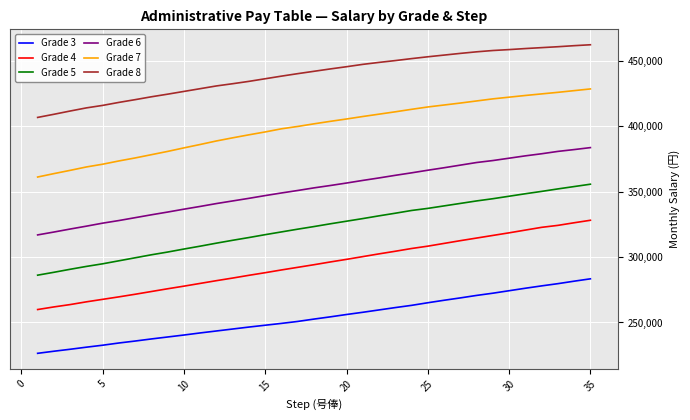

What is the greatest value displayed?

462500